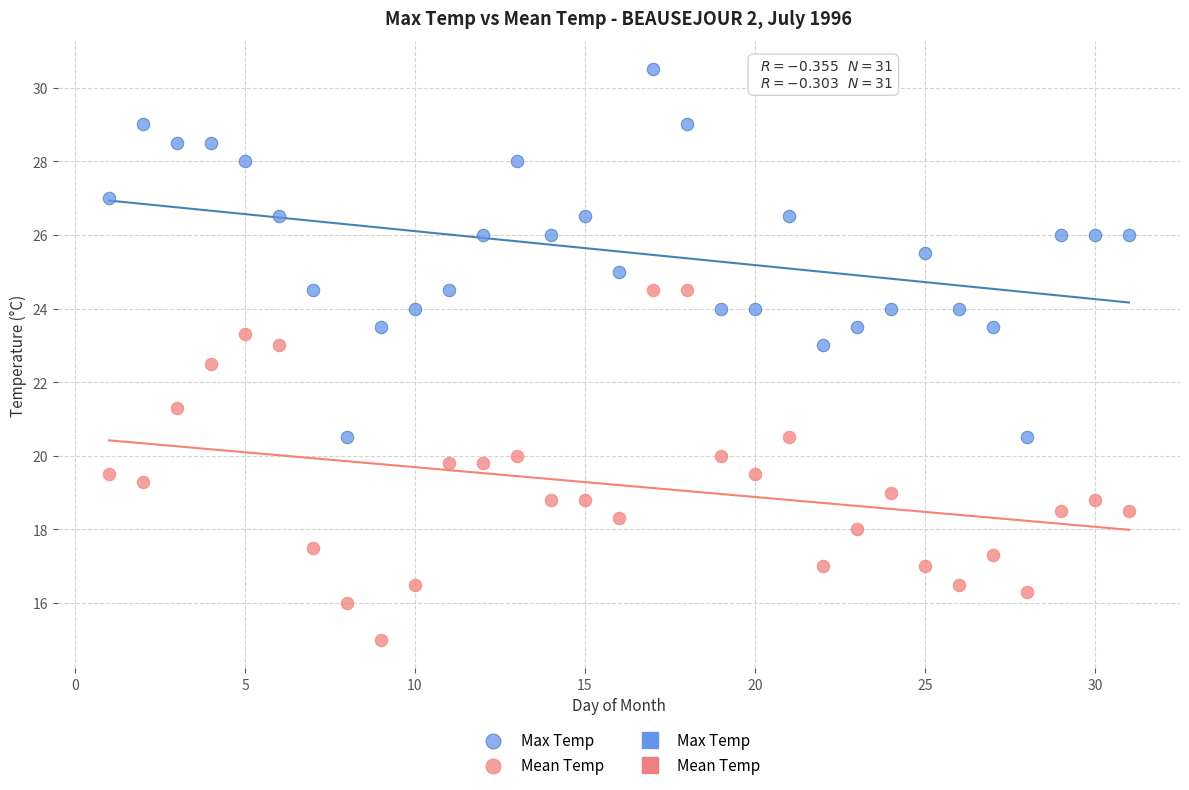

Which series contains the highest Y value?

Max Temp